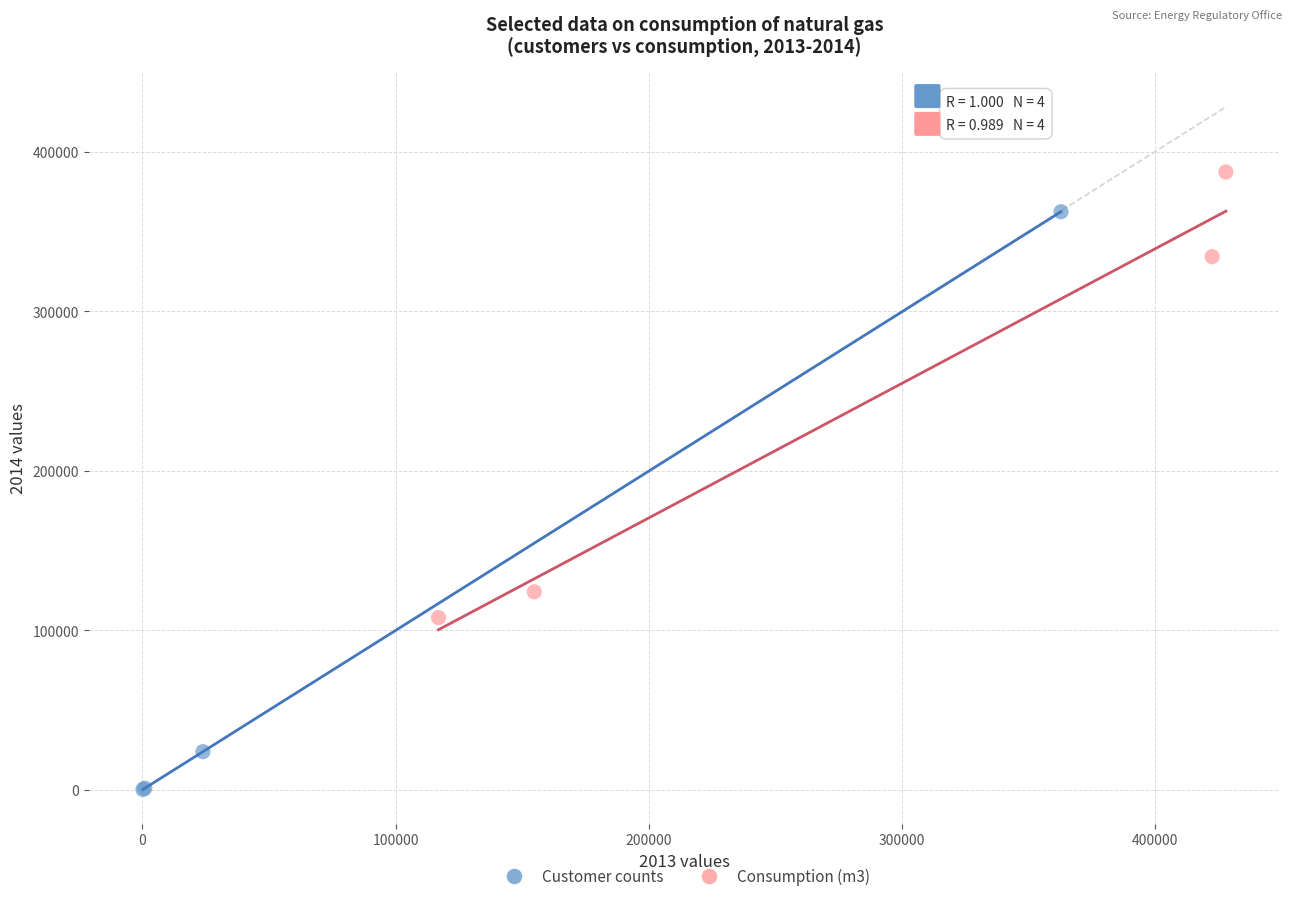

Which series contains the lowest Y value?

Customer counts